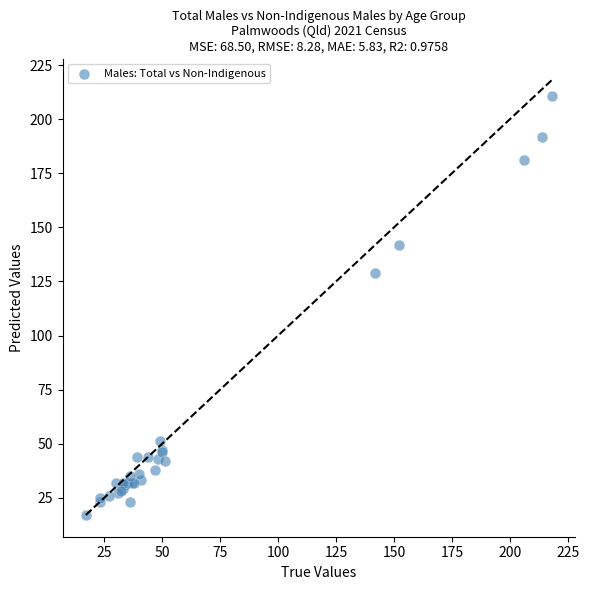

What Y value in the scatter plot is closest to 114?

129